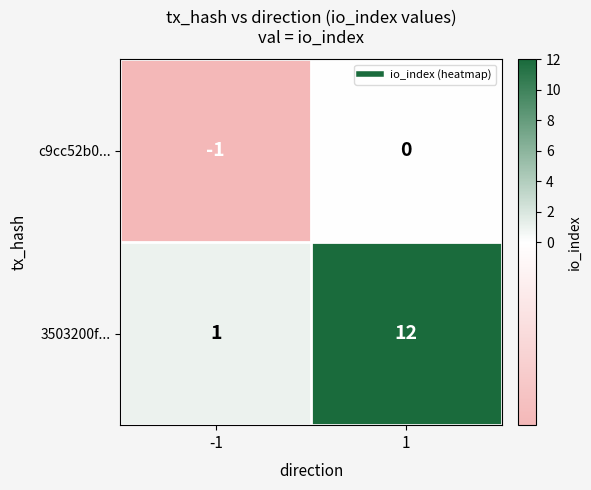

Between -1 and 1, which series saw the biggest shift?

3503200f...